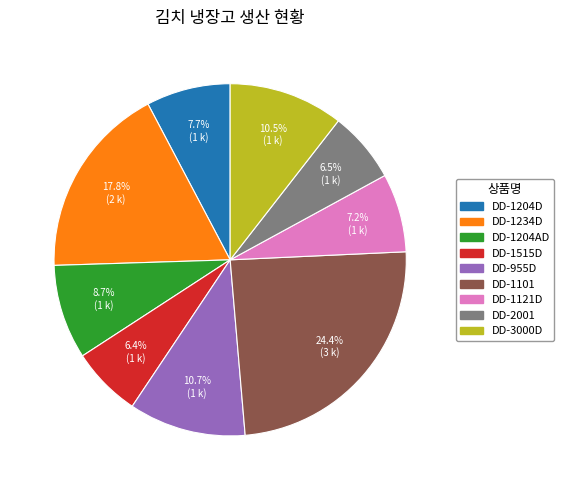

The DD-1204D slice represents 8% of the pie. True or false?

True